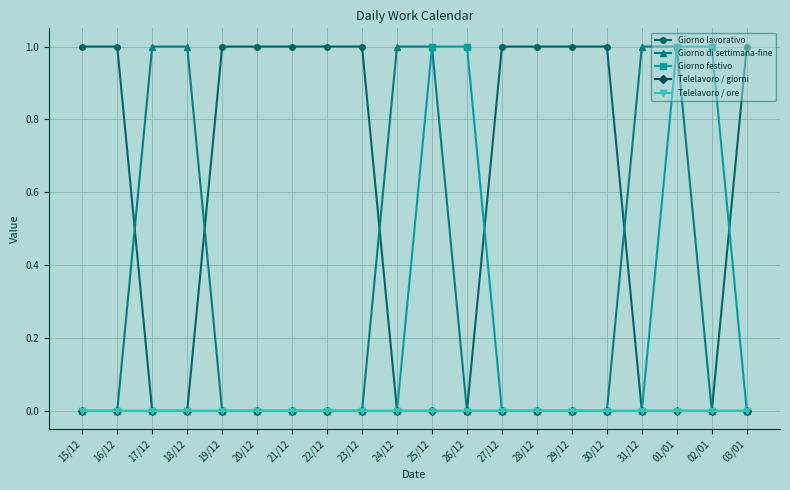

List the labels in order of Telelavoro / ore value, smallest first.

15/12, 16/12, 17/12, 18/12, 19/12, 20/12, 21/12, 22/12, 23/12, 24/12, 25/12, 26/12, 27/12, 28/12, 29/12, 30/12, 31/12, 01/01, 02/01, 03/01